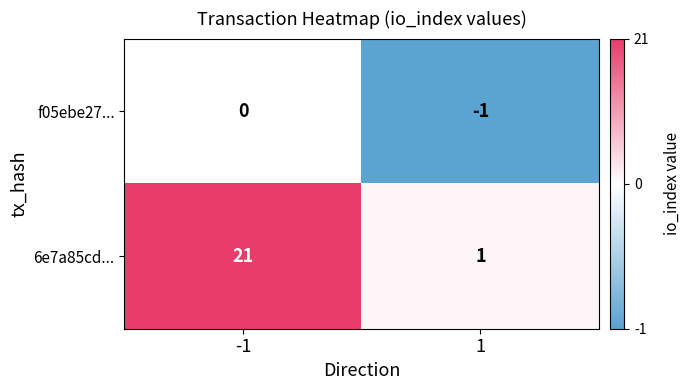

What is the sum of the 6e7a85cd... values at -1 and 1?

22